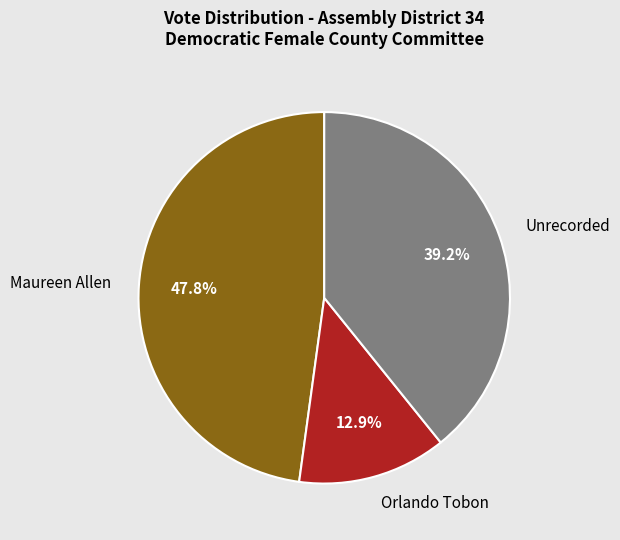

What percentage is the Maureen Allen slice, to the nearest percent?

48%